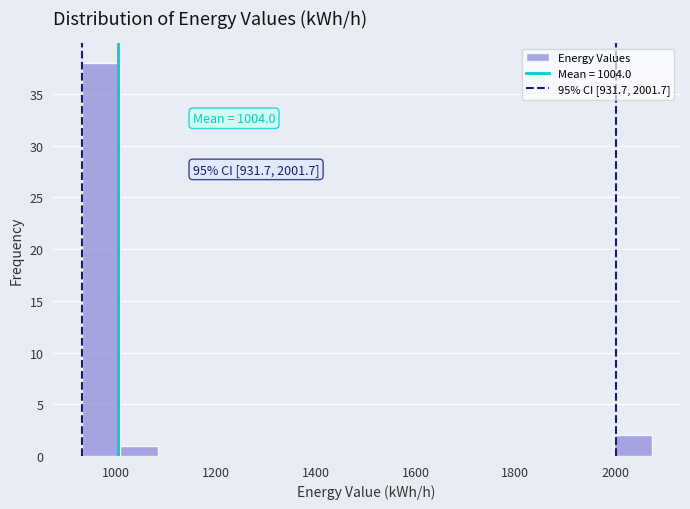

Read against the x-axis, roughly where is the centre of the tallest bar?

960